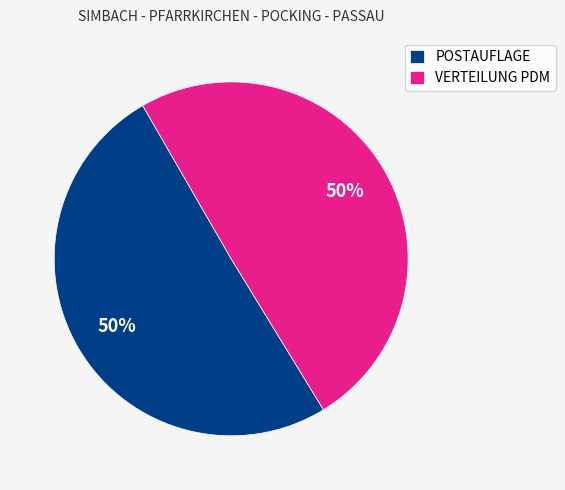

To the nearest percent, what is the average slice percentage?

50%